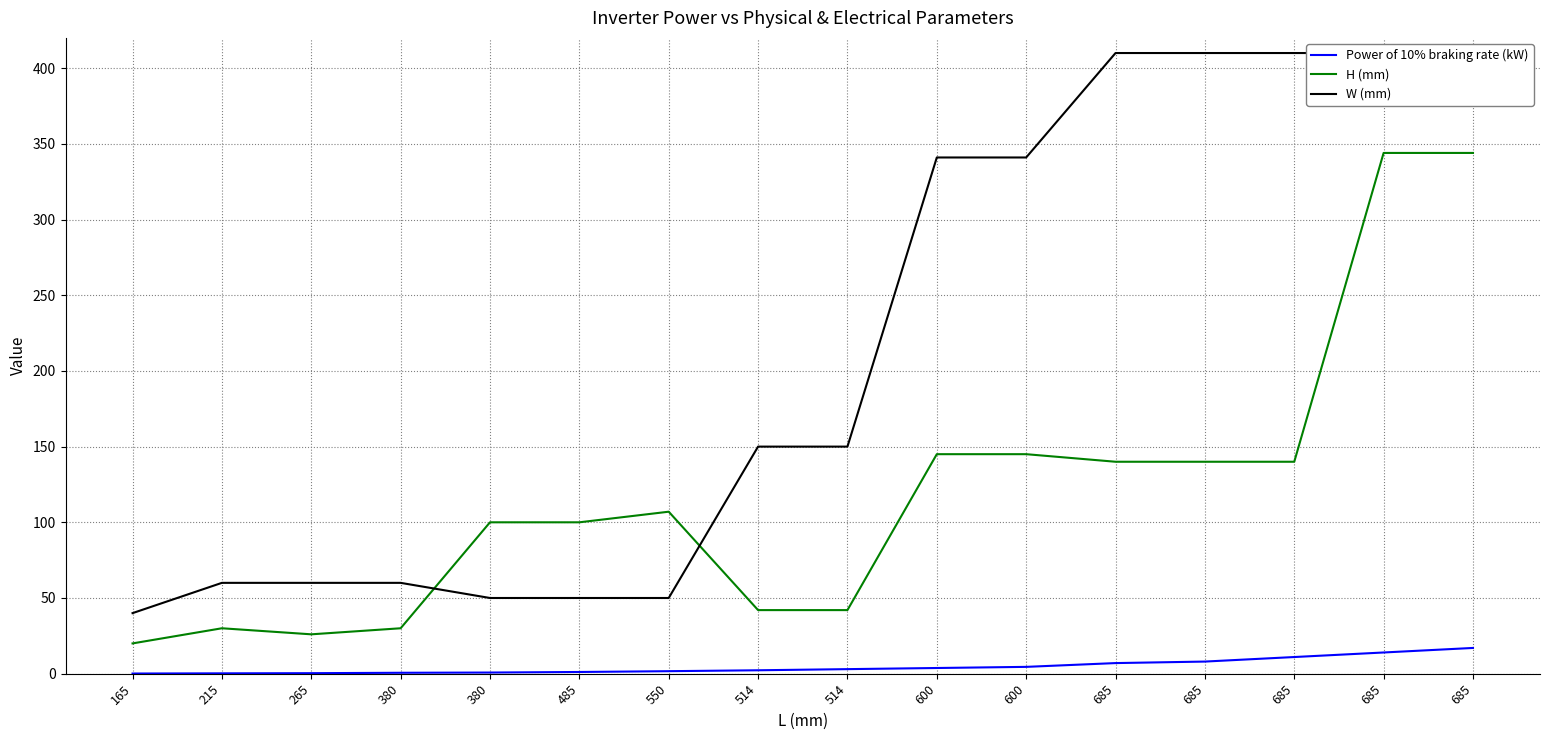

What is the maximum value shown in the chart?

410.0